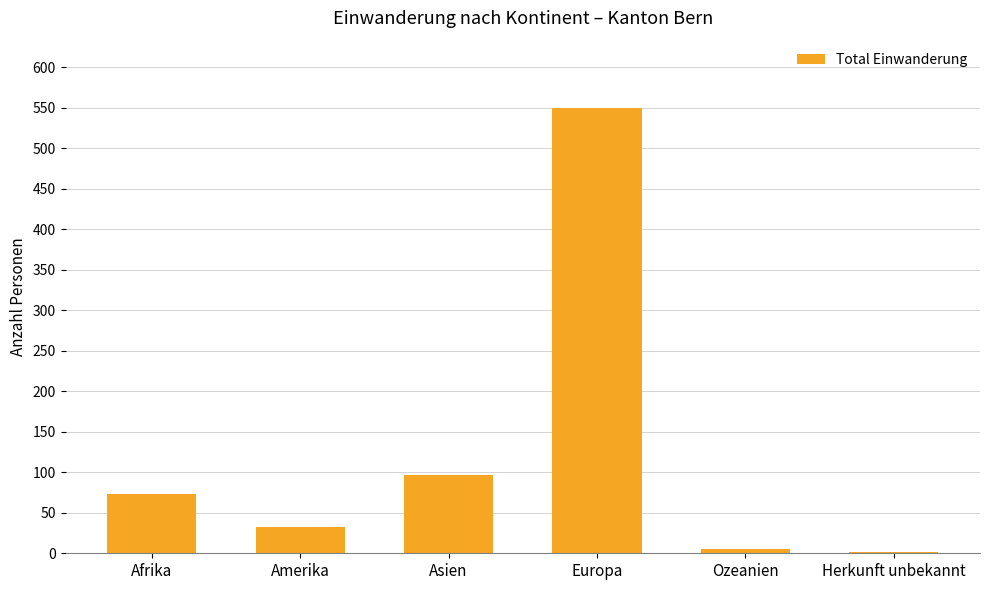

What is the sum of all values?

757